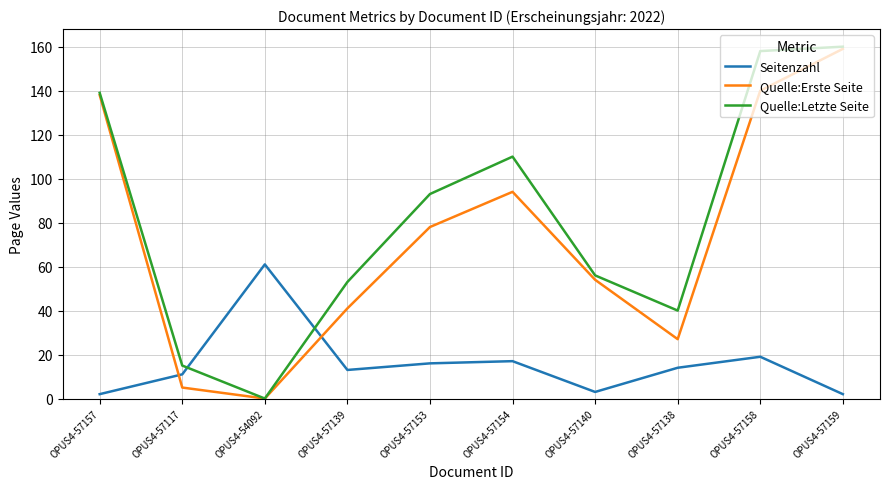

At OPUS4-57154, list the series in order from largest to smallest.

Quelle:Letzte Seite, Quelle:Erste Seite, Seitenzahl